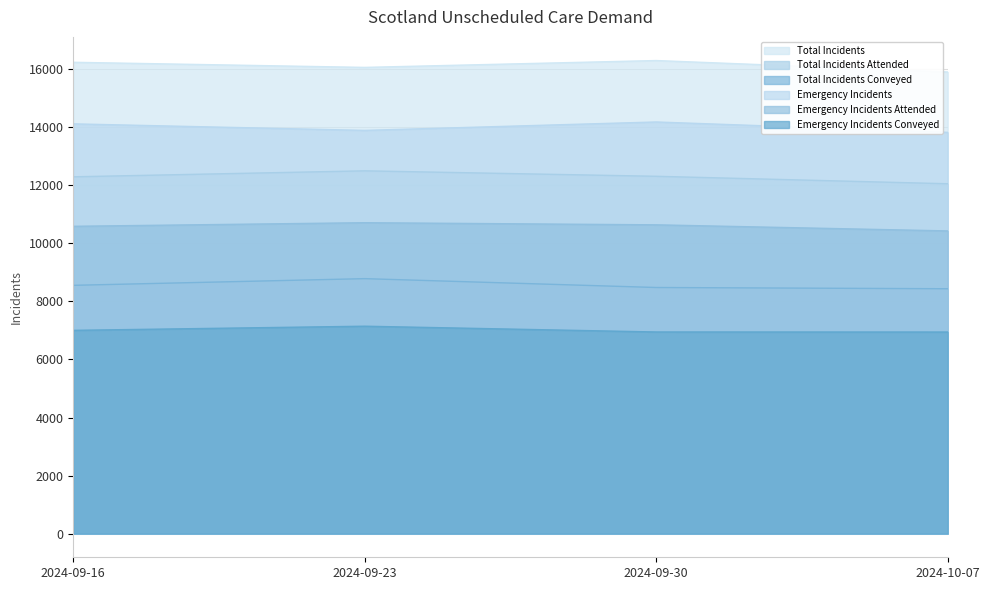

Which label corresponds to the largest value in the chart?

2024-09-30